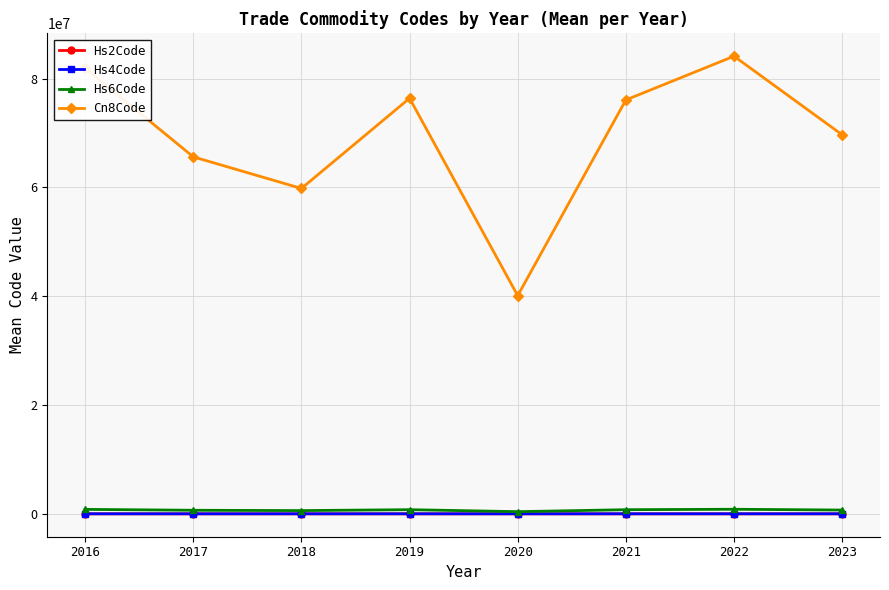

Which series has the largest range (max minus min)?

Cn8Code